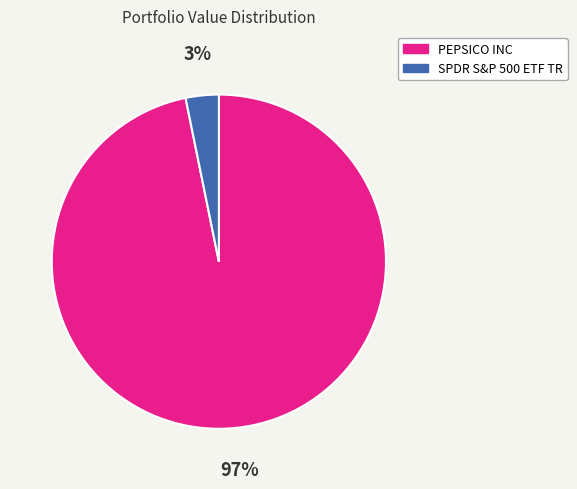

To the nearest percent, what is the difference between the SPDR S&P 500 ETF TR and PEPSICO INC slice percentages?

94%